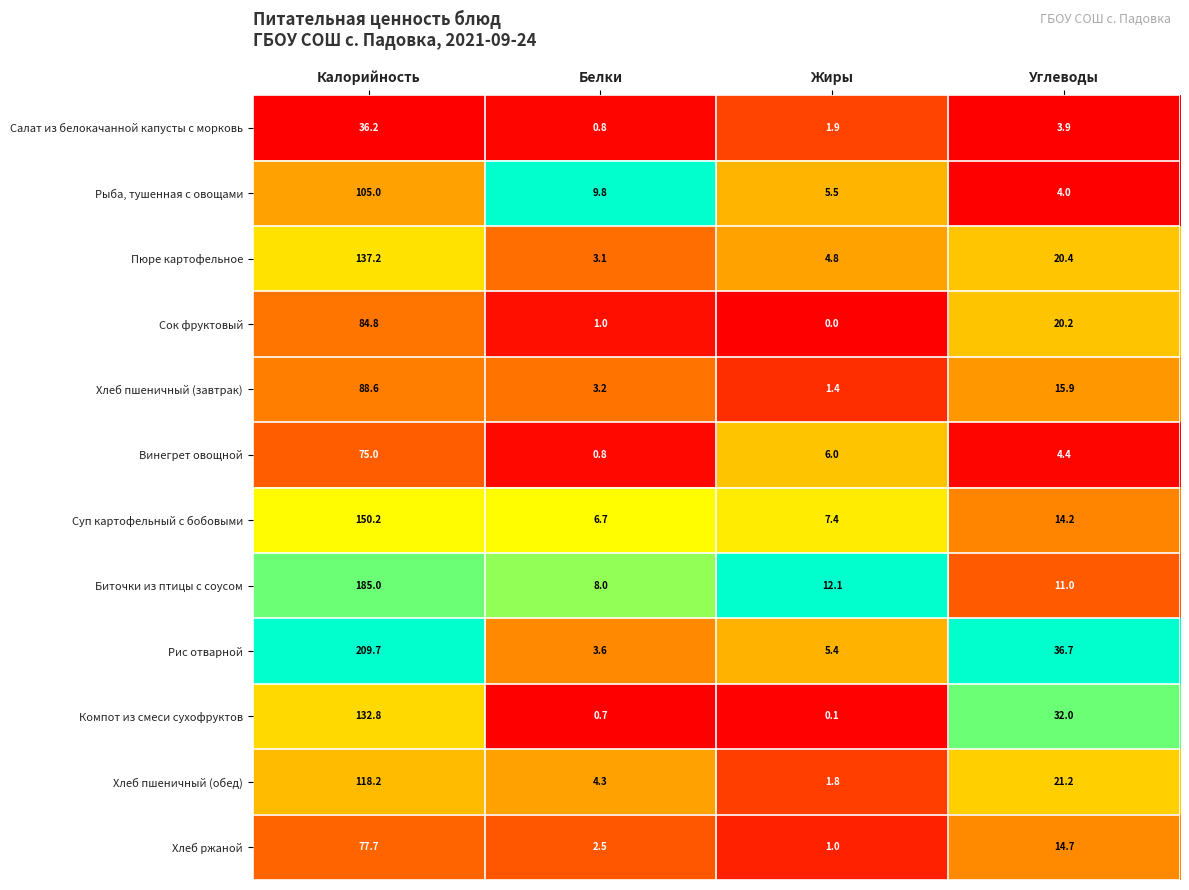

Which label corresponds to the largest value in the chart?

Калорийность